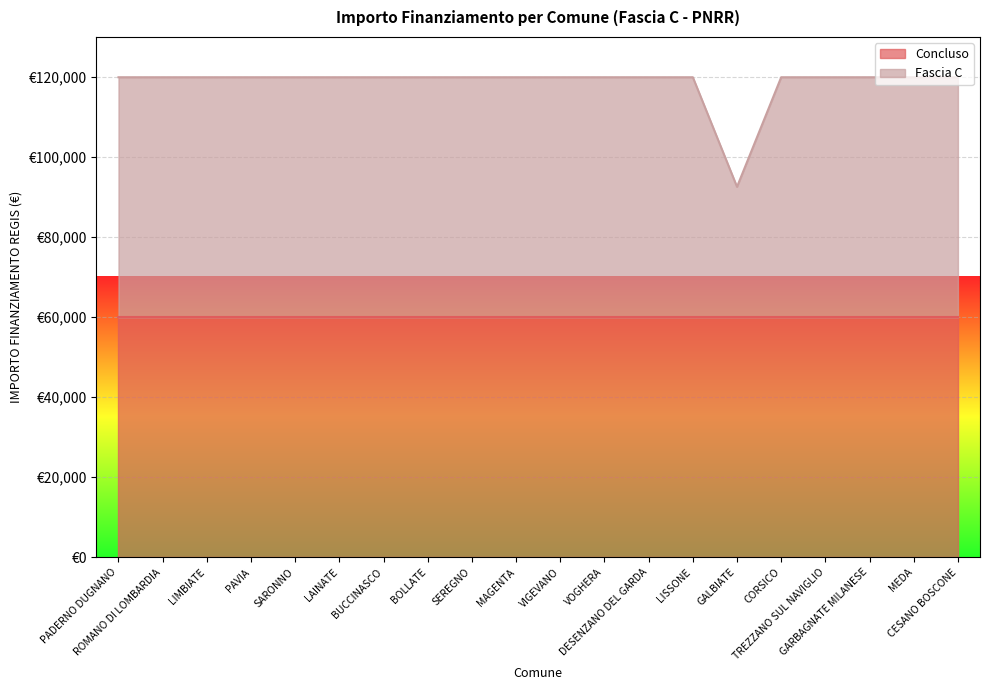

What is the value of the 12th point from the left?

119932